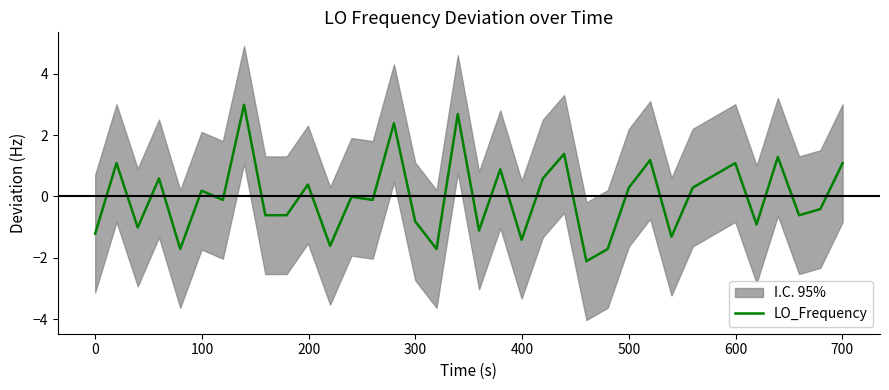

What is the lowest value of the LO_Frequency series?

-2.1